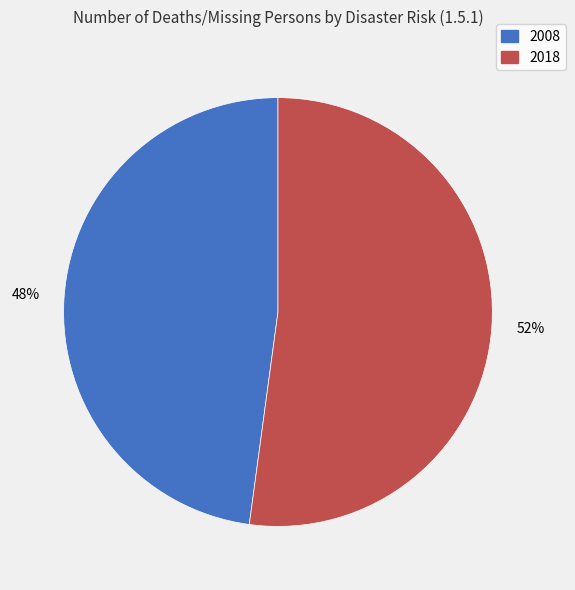

True or false: 2018 accounts for 52% of the total.

True